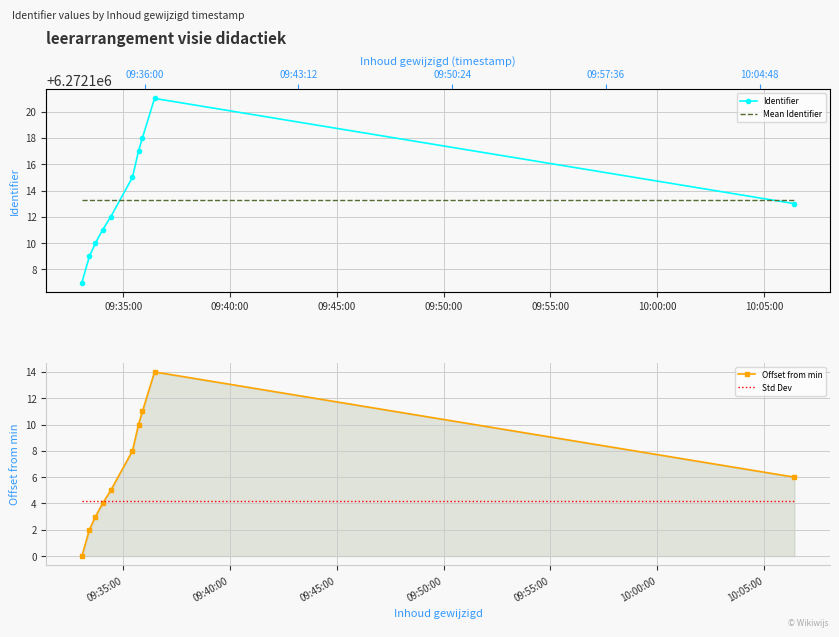

What is the minimum value for Std Dev?

4.2